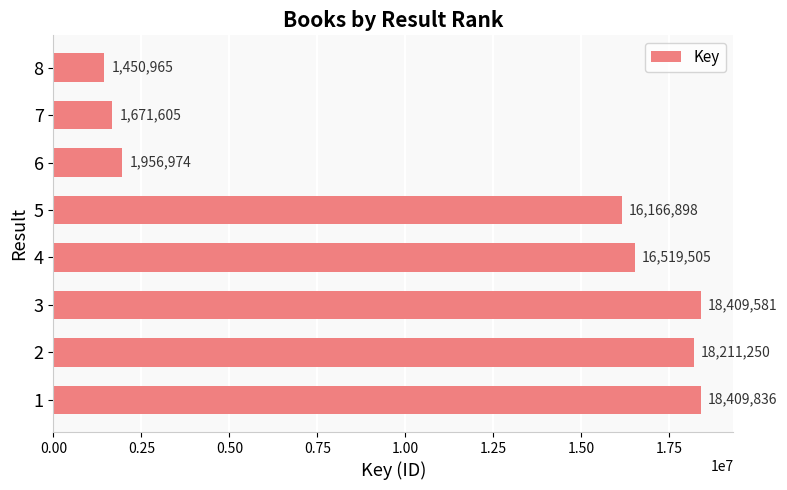

What is the change in value from 1 to 2?

-198586